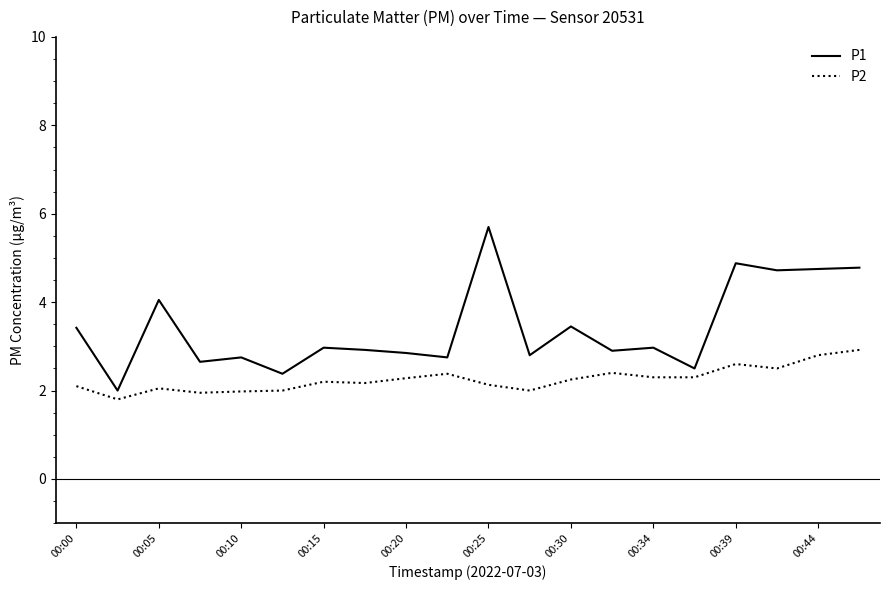

Which series has the largest total across all categories?

P1